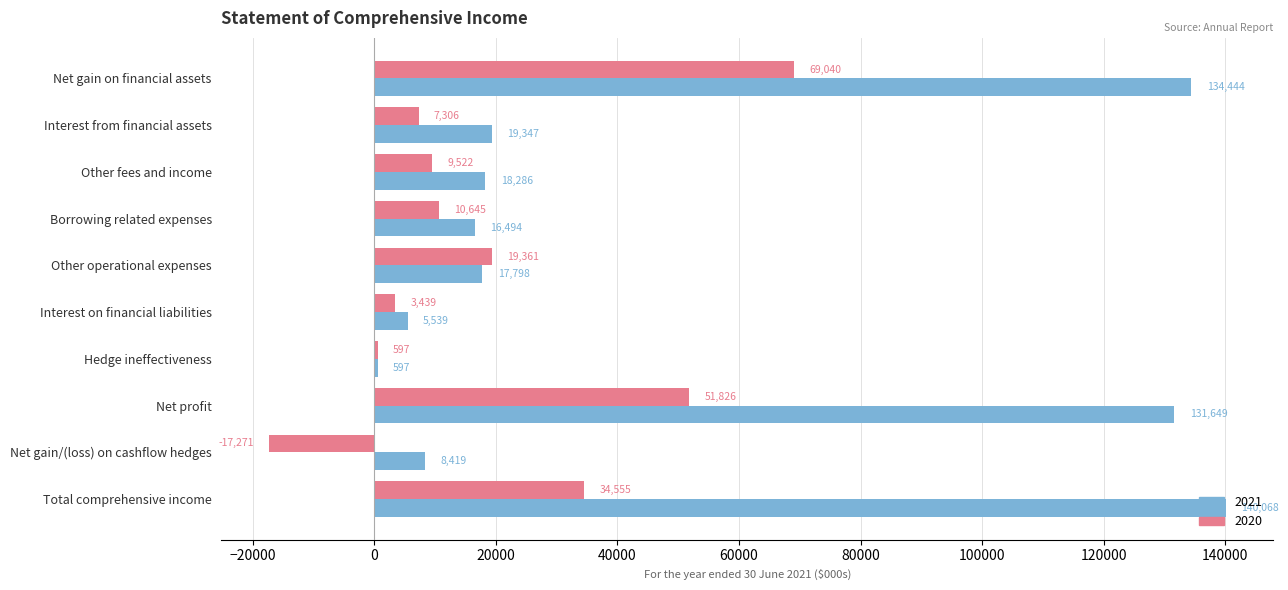

Count the number of categories in the chart.

10